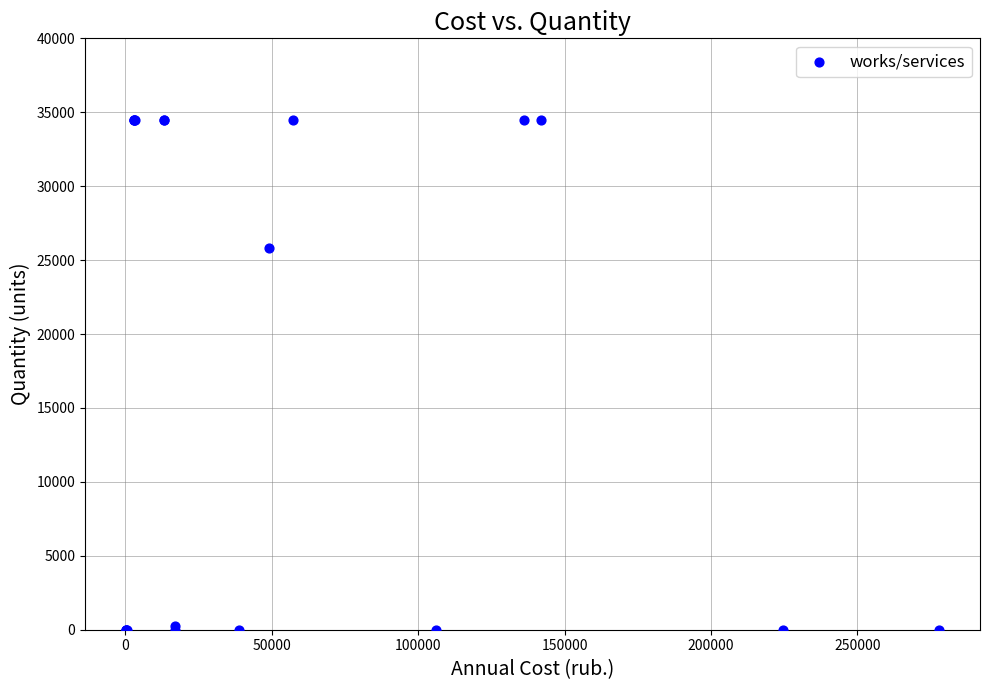

What Y value in the scatter plot is closest to 17223?

25831.8